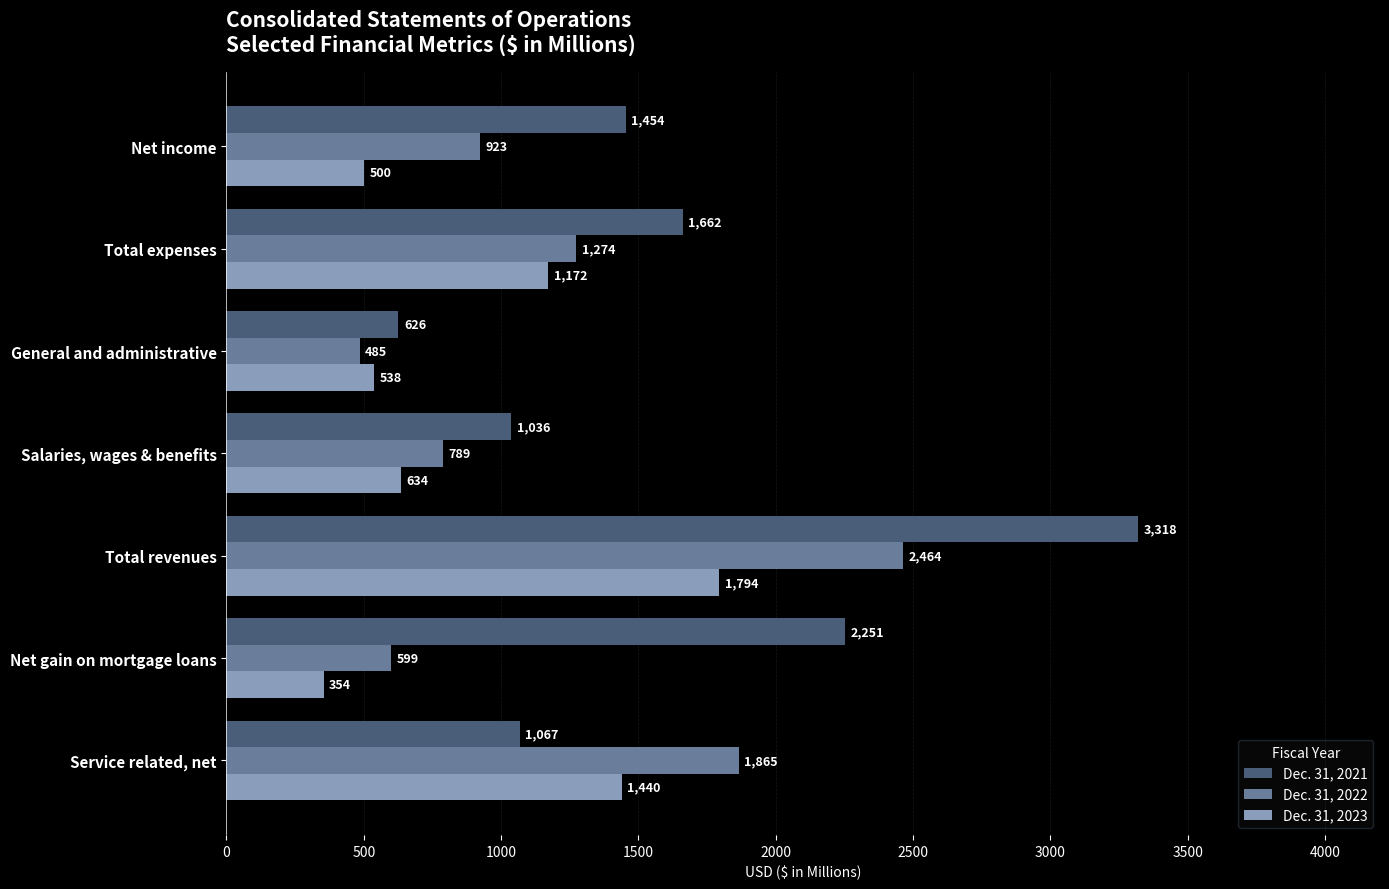

How many data points does each series have?

7